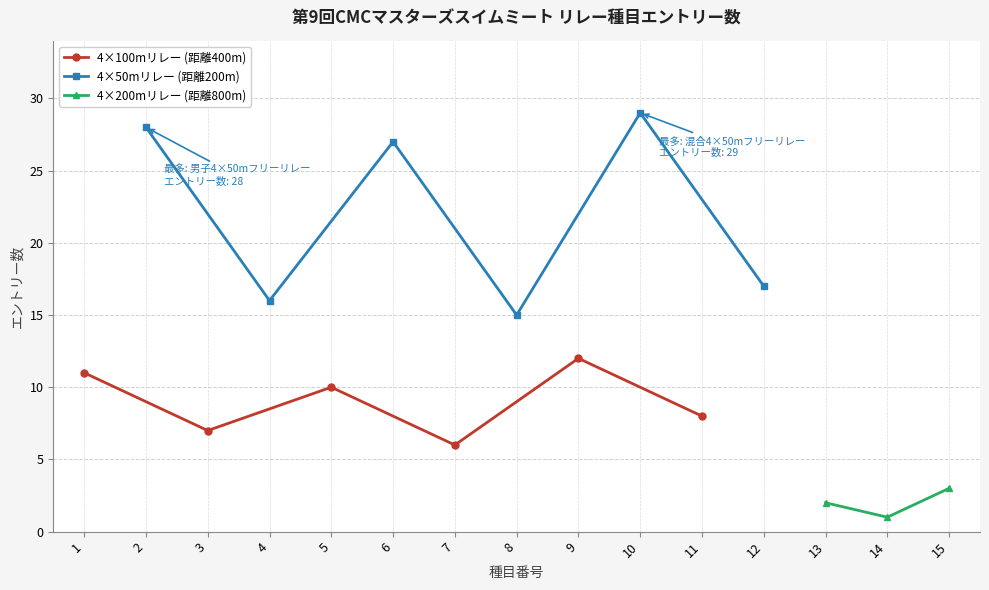

True or false: 混合4×100mフリーリレー has a value of 4 at 11.

False